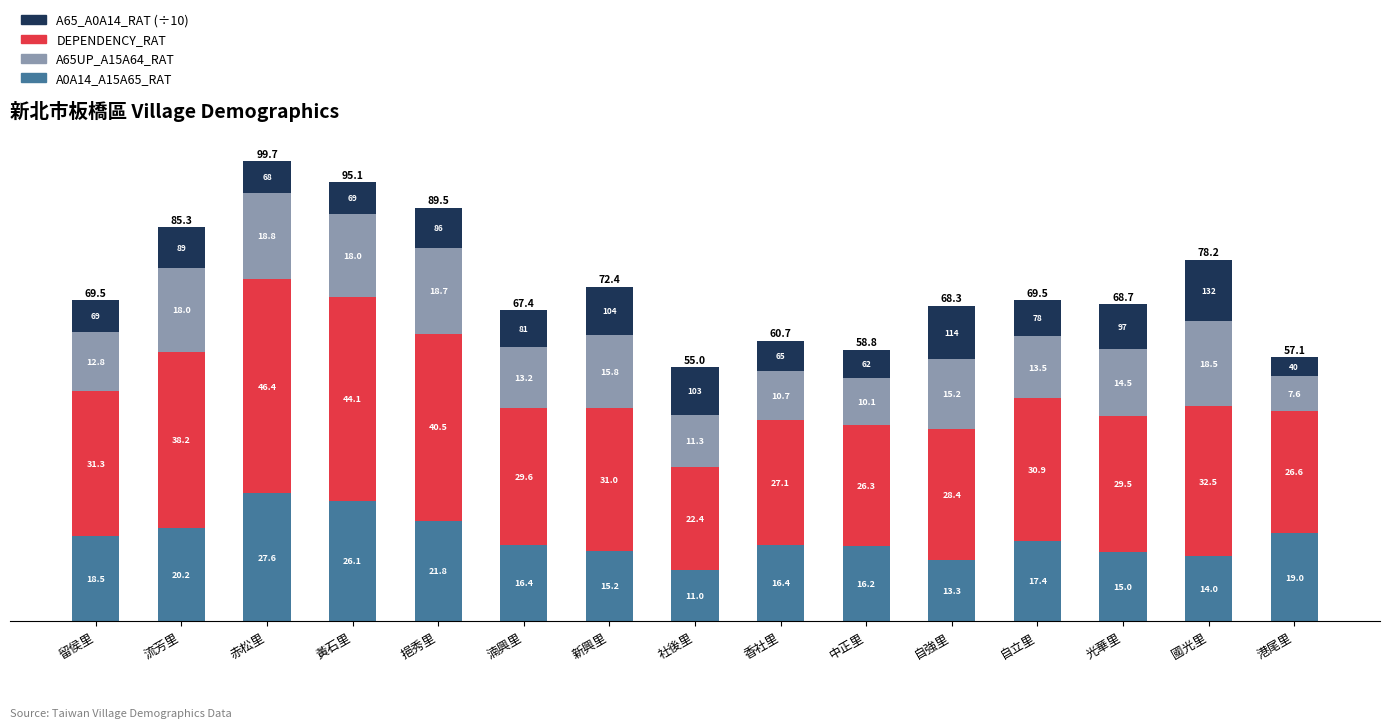

Is it true that A0A14_A15A65_RAT equals 21.8 at 挹秀里?

True